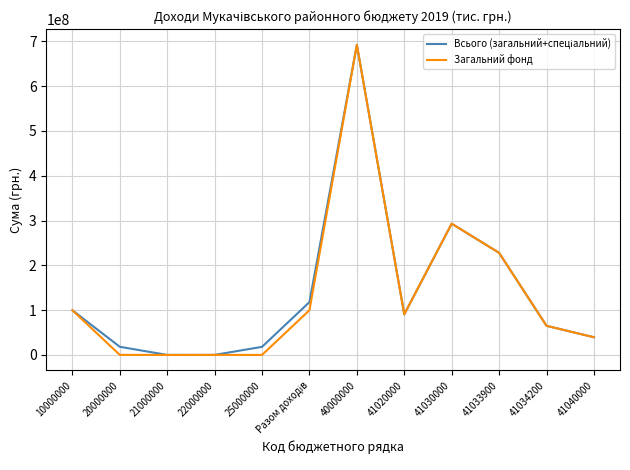

How many lines are shown in the chart?

2